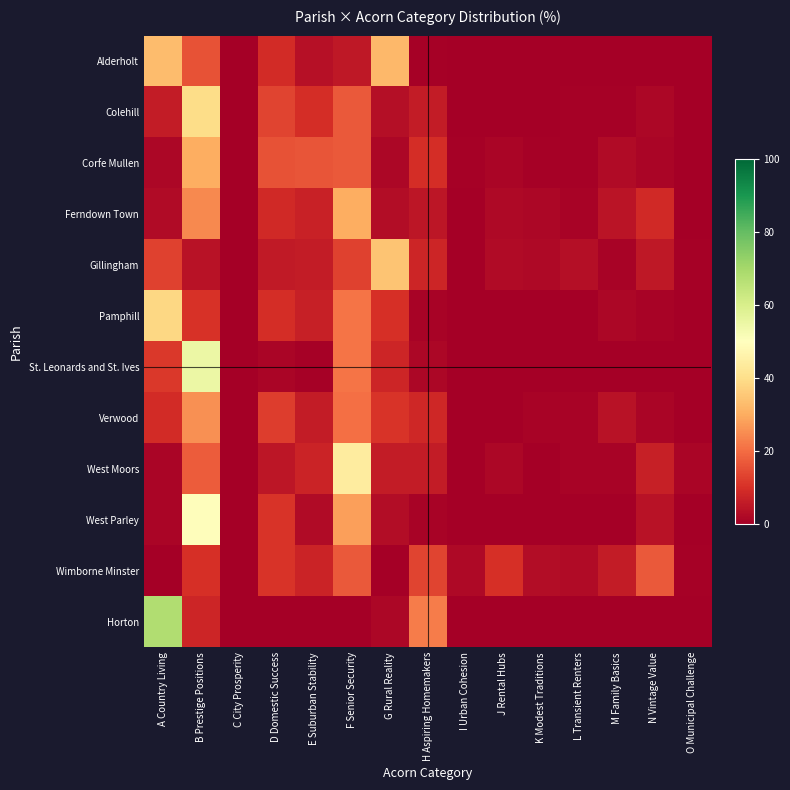

Reading left to right, extract all data points from this chart.

Alderholt: A Country Living=32.8	B Prestige Positions=15.9	C City Prosperity=0.0	D Domestic Success=9.0	E Suburban Stability=3.8	F Senior Security=5.4	G Rural Reality=32.3	H Aspiring Homemakers=0.7	I Urban Cohesion=0.0	J Rental Hubs=0.0	K Modest Traditions=0.0	L Transient Renters=0.0	M Family Basics=0.0	N Vintage Value=0.0	O Municipal Challenge=0.0
Colehill: A Country Living=6.0	B Prestige Positions=39.8	C City Prosperity=0.0	D Domestic Success=13.3	E Suburban Stability=9.6	F Senior Security=16.9	G Rural Reality=3.4	H Aspiring Homemakers=6.2	I Urban Cohesion=0.0	J Rental Hubs=0.3	K Modest Traditions=0.3	L Transient Renters=0.7	M Family Basics=0.6	N Vintage Value=1.6	O Municipal Challenge=0.2
Corfe Mullen: A Country Living=1.9	B Prestige Positions=30.3	C City Prosperity=0.0	D Domestic Success=15.8	E Suburban Stability=16.0	F Senior Security=16.9	G Rural Reality=1.7	H Aspiring Homemakers=9.6	I Urban Cohesion=0.6	J Rental Hubs=1.2	K Modest Traditions=0.6	L Transient Renters=0.8	M Family Basics=2.5	N Vintage Value=1.5	O Municipal Challenge=0.4
Ferndown Town: A Country Living=2.5	B Prestige Positions=24.5	C City Prosperity=0.0	D Domestic Success=9.0	E Suburban Stability=7.4	F Senior Security=30.4	G Rural Reality=2.8	H Aspiring Homemakers=5.0	I Urban Cohesion=0.0	J Rental Hubs=2.0	K Modest Traditions=1.9	L Transient Renters=1.1	M Family Basics=4.4	N Vintage Value=8.7	O Municipal Challenge=0.4
Gillingham: A Country Living=13.2	B Prestige Positions=4.1	C City Prosperity=0.0	D Domestic Success=5.7	E Suburban Stability=6.2	F Senior Security=13.0	G Rural Reality=34.4	H Aspiring Homemakers=8.1	I Urban Cohesion=0.0	J Rental Hubs=2.7	K Modest Traditions=2.3	L Transient Renters=3.5	M Family Basics=1.1	N Vintage Value=5.2	O Municipal Challenge=0.6
Pamphill: A Country Living=38.6	B Prestige Positions=10.5	C City Prosperity=0.0	D Domestic Success=9.5	E Suburban Stability=6.9	F Senior Security=21.2	G Rural Reality=9.8	H Aspiring Homemakers=1.0	I Urban Cohesion=0.0	J Rental Hubs=0.0	K Modest Traditions=0.0	L Transient Renters=0.0	M Family Basics=1.6	N Vintage Value=1.0	O Municipal Challenge=0.0
St. Leonards and St. Ives: A Country Living=11.6	B Prestige Positions=54.8	C City Prosperity=0.0	D Domestic Success=1.6	E Suburban Stability=0.7	F Senior Security=21.3	G Rural Reality=8.1	H Aspiring Homemakers=1.9	I Urban Cohesion=0.0	J Rental Hubs=0.0	K Modest Traditions=0.0	L Transient Renters=0.0	M Family Basics=0.0	N Vintage Value=0.0	O Municipal Challenge=0.0
Verwood: A Country Living=9.0	B Prestige Positions=25.5	C City Prosperity=0.0	D Domestic Success=12.2	E Suburban Stability=6.0	F Senior Security=20.5	G Rural Reality=10.8	H Aspiring Homemakers=8.3	I Urban Cohesion=0.0	J Rental Hubs=0.0	K Modest Traditions=1.0	L Transient Renters=1.0	M Family Basics=4.2	N Vintage Value=1.4	O Municipal Challenge=0.1
West Moors: A Country Living=1.3	B Prestige Positions=17.3	C City Prosperity=0.0	D Domestic Success=5.1	E Suburban Stability=7.8	F Senior Security=44.1	G Rural Reality=6.2	H Aspiring Homemakers=6.2	I Urban Cohesion=0.0	J Rental Hubs=1.8	K Modest Traditions=0.2	L Transient Renters=0.9	M Family Basics=1.1	N Vintage Value=6.8	O Municipal Challenge=1.3
West Parley: A Country Living=1.5	B Prestige Positions=49.2	C City Prosperity=0.0	D Domestic Success=10.9	E Suburban Stability=2.5	F Senior Security=27.9	G Rural Reality=2.8	H Aspiring Homemakers=1.1	I Urban Cohesion=0.0	J Rental Hubs=0.0	K Modest Traditions=0.0	L Transient Renters=0.1	M Family Basics=0.0	N Vintage Value=4.0	O Municipal Challenge=0.0
Wimborne Minster: A Country Living=0.0	B Prestige Positions=10.1	C City Prosperity=0.1	D Domestic Success=10.9	E Suburban Stability=7.4	F Senior Security=16.9	G Rural Reality=0.0	H Aspiring Homemakers=13.4	I Urban Cohesion=2.0	J Rental Hubs=9.9	K Modest Traditions=3.1	L Transient Renters=2.6	M Family Basics=5.9	N Vintage Value=17.0	O Municipal Challenge=0.7
Horton: A Country Living=67.7	B Prestige Positions=7.8	C City Prosperity=0.0	D Domestic Success=0.3	E Suburban Stability=0.0	F Senior Security=0.0	G Rural Reality=1.7	H Aspiring Homemakers=22.4	I Urban Cohesion=0.0	J Rental Hubs=0.0	K Modest Traditions=0.0	L Transient Renters=0.0	M Family Basics=0.0	N Vintage Value=0.0	O Municipal Challenge=0.0